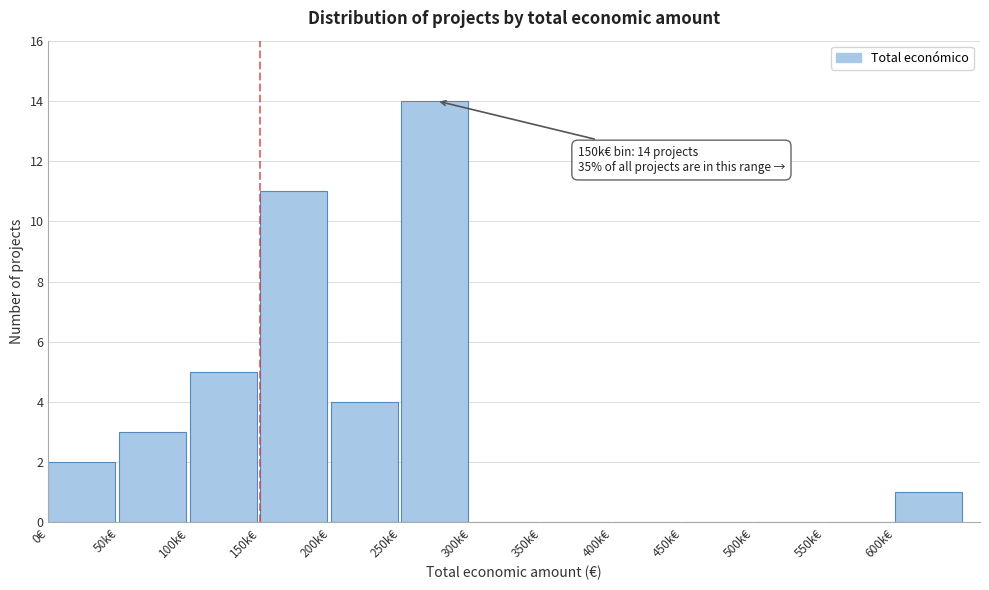

Reading left to right, list all the values displayed in this chart.

0€=2	50k€=3	100k€=5	150k€=11	200k€=4	250k€=14	300k€=0	350k€=0	400k€=0	450k€=0	500k€=0	550k€=0	600k€=1